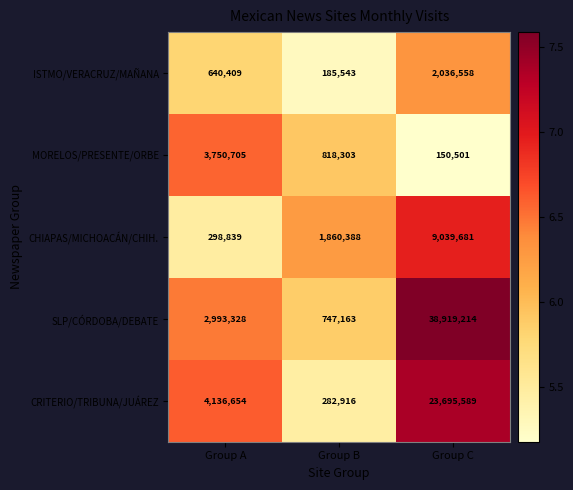

Which series changed the most between Group A and Group C?

SLP/CÓRDOBA/DEBATE